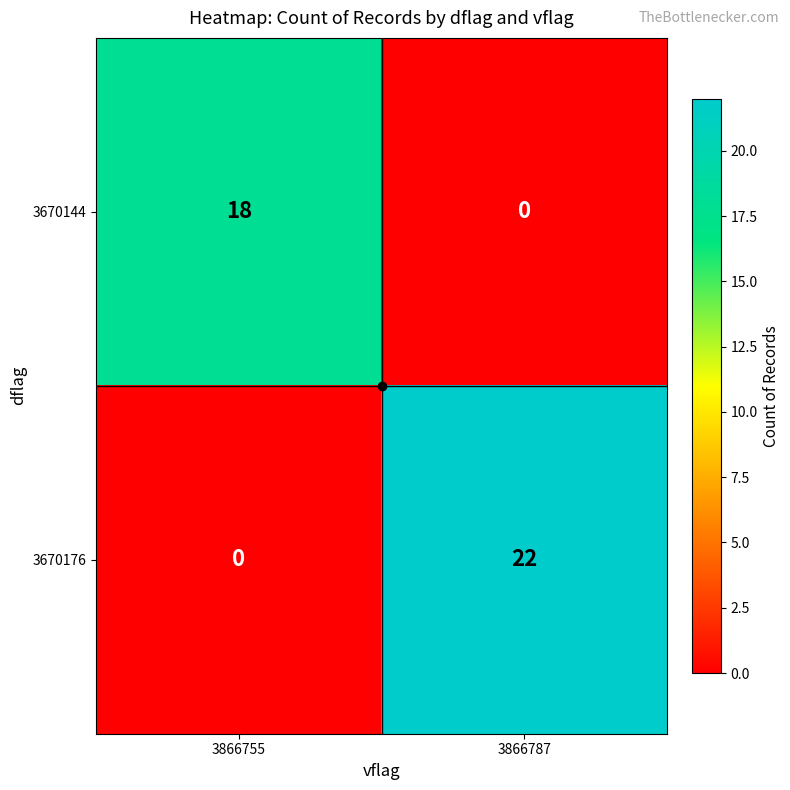

True or false: 3670144 has a value of 7 at 3866787.

False